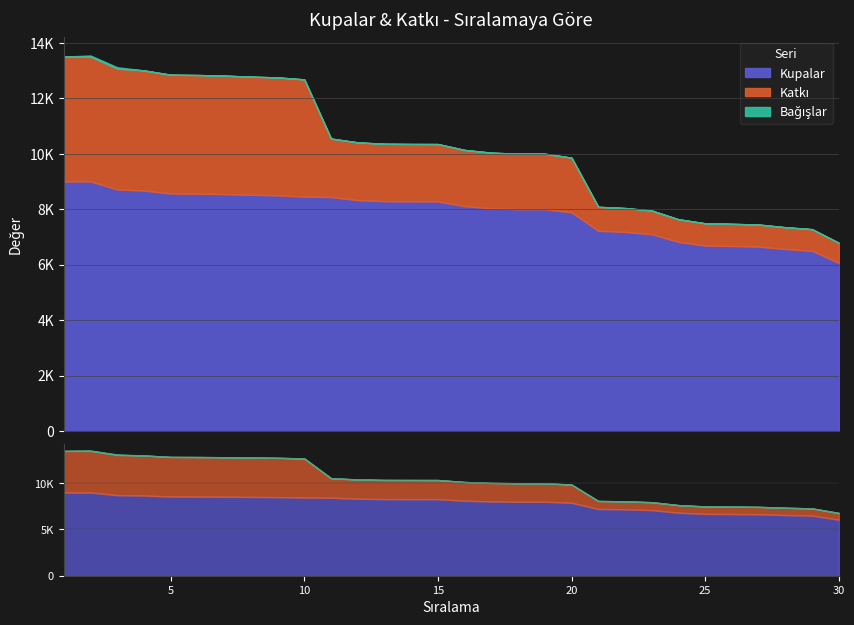

At how many categories does at least one series exceed 12096?

10